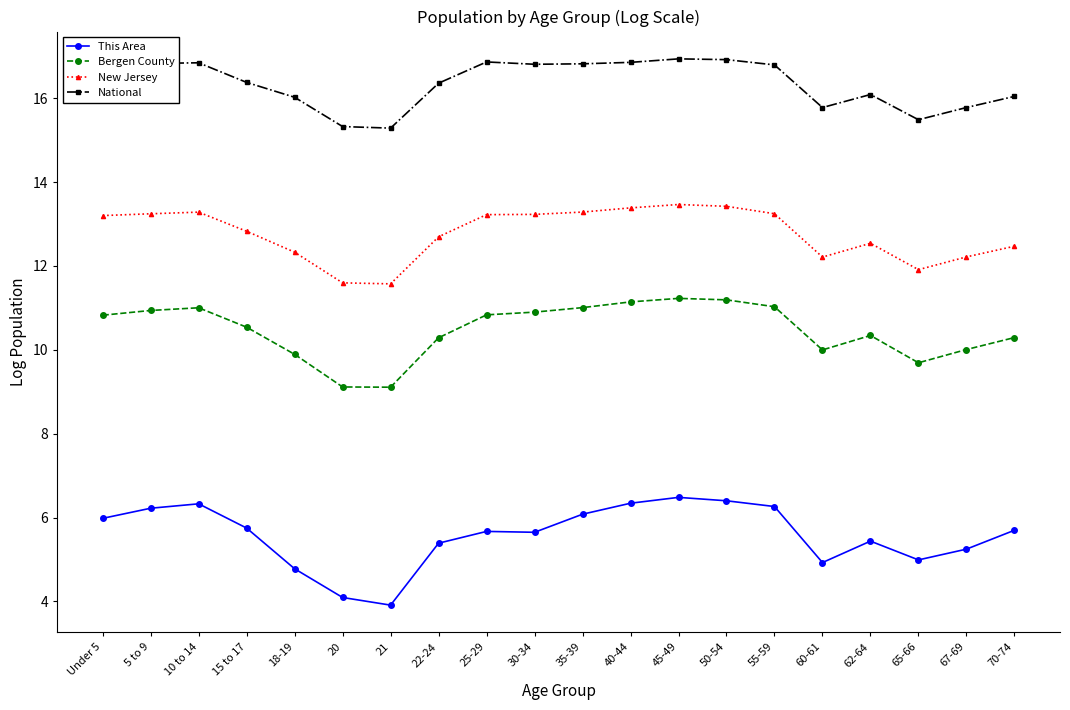

Where does the New Jersey series first go above 13?

Under 5